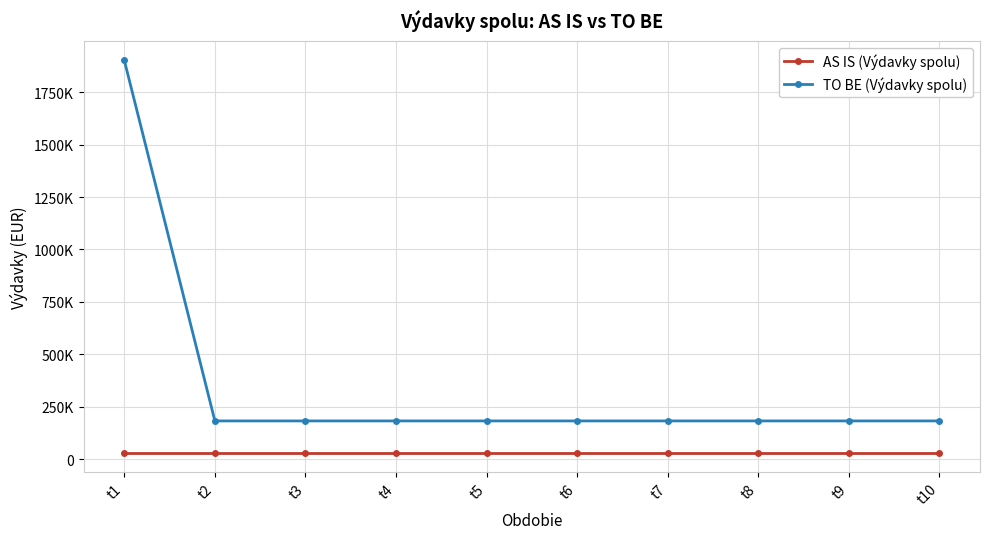

Reading left to right, extract all data points from this chart.

AS IS (Výdavky spolu): 31564.8	31564.8	31564.8	31564.8	31564.8	31564.8	31564.8	31564.8	31564.8	31564.8
TO BE (Výdavky spolu): 1901552.0	182400.0	182400.0	182400.0	182400.0	182400.0	182400.0	182400.0	182400.0	182400.0